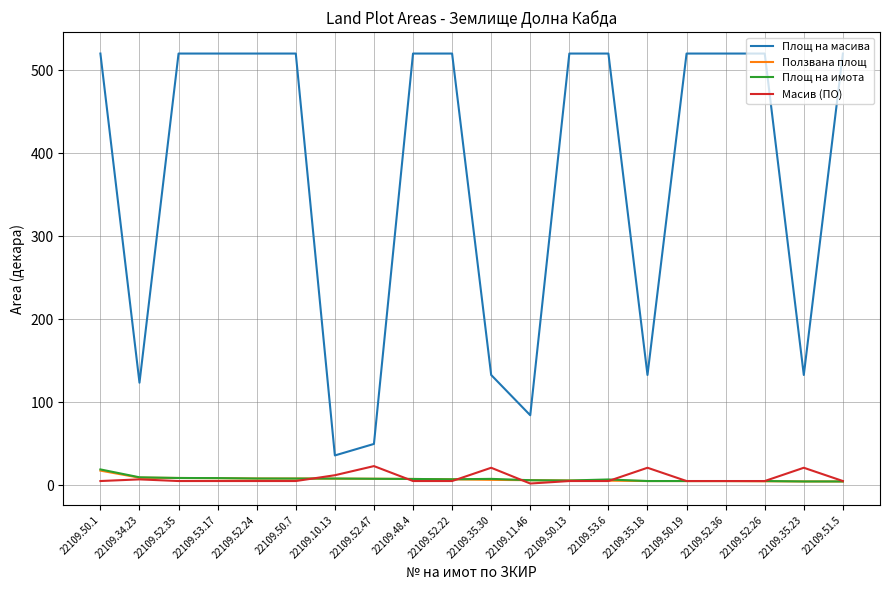

Between 22109.35.30 and 22109.53.6, which series saw the biggest shift?

Площ на масива